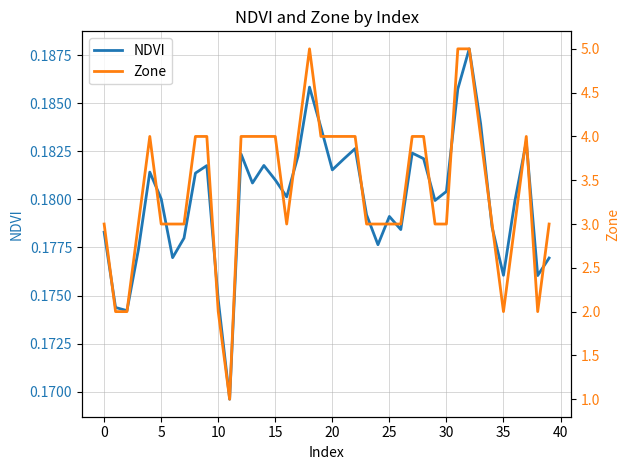

What is the minimum value shown in the chart?

0.2